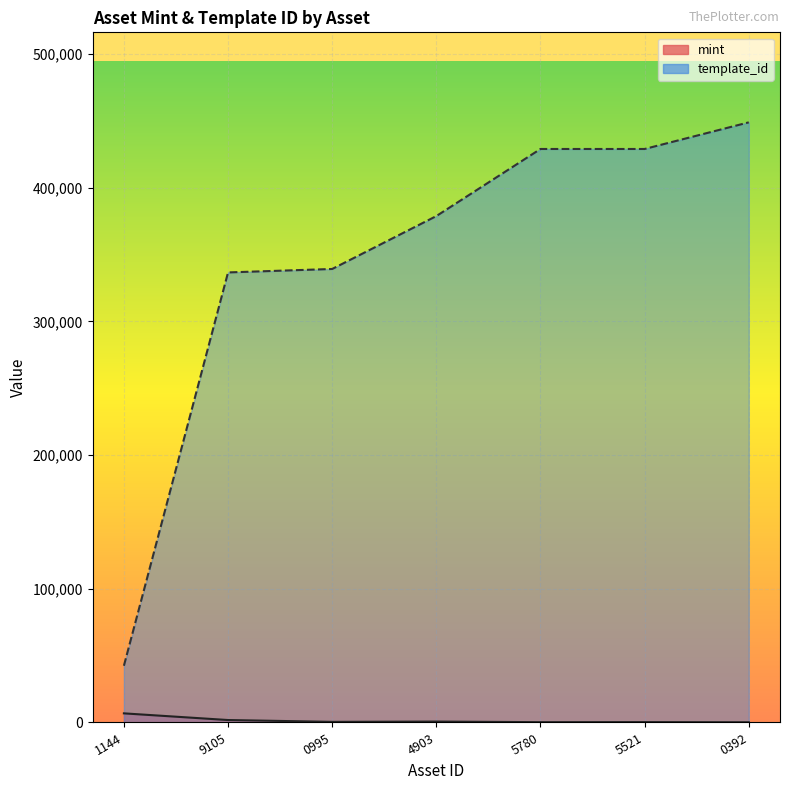

What are all the series names shown in the legend?

mint, template_id